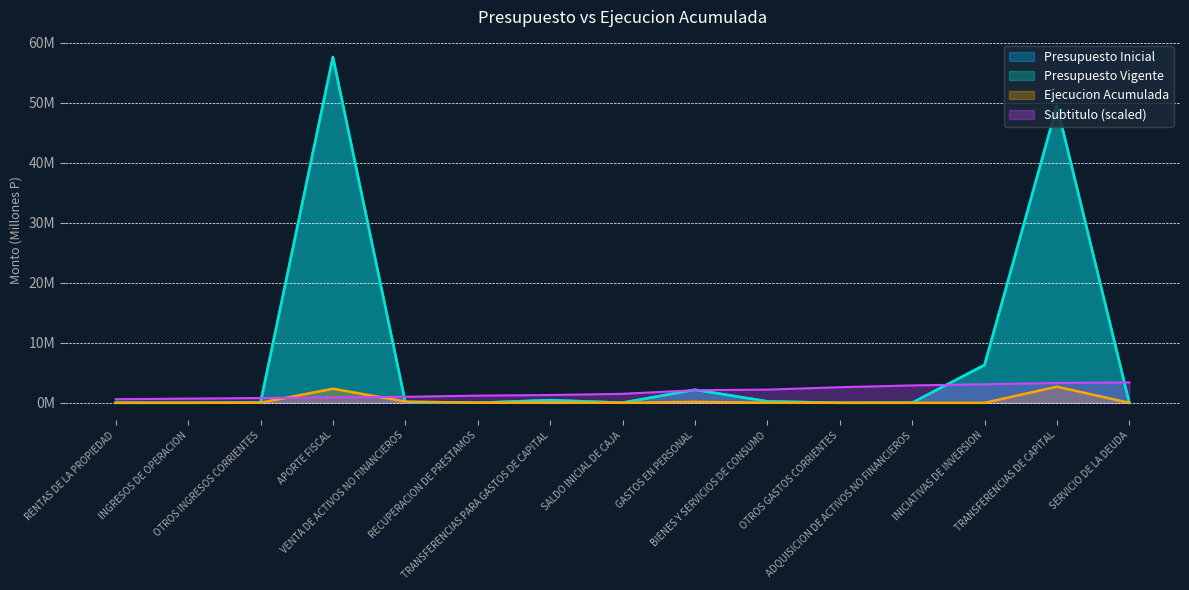

What is the difference between the highest and lowest values at INICIATIVAS DE INVERSION?

6.3